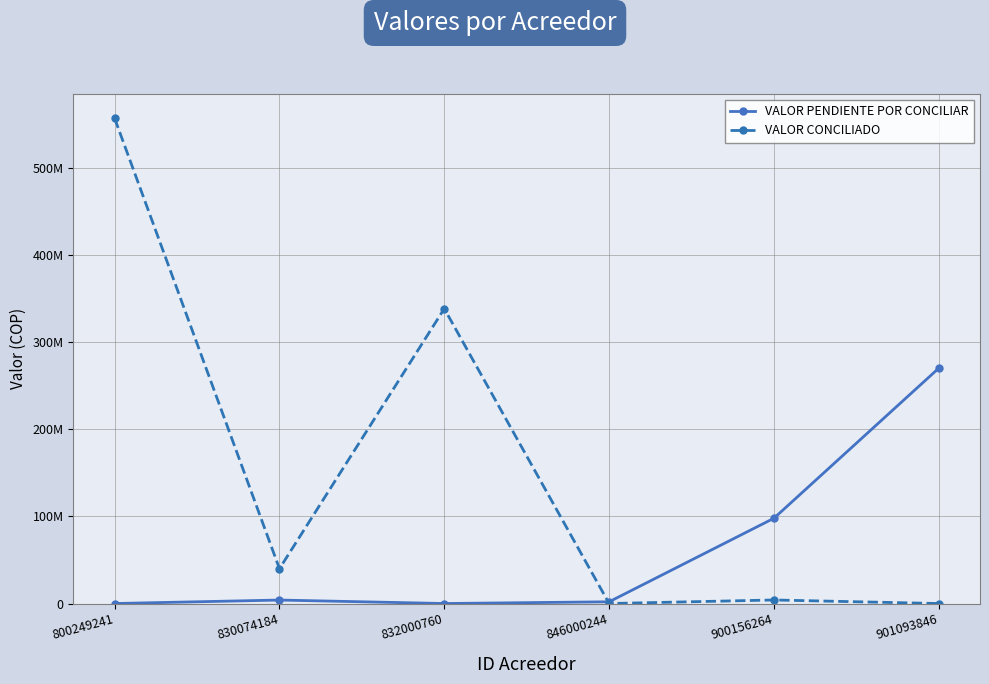

Between which two adjacent categories do VALOR CONCILIADO and VALOR PENDIENTE POR CONCILIAR first intersect?

832000760 and 846000244